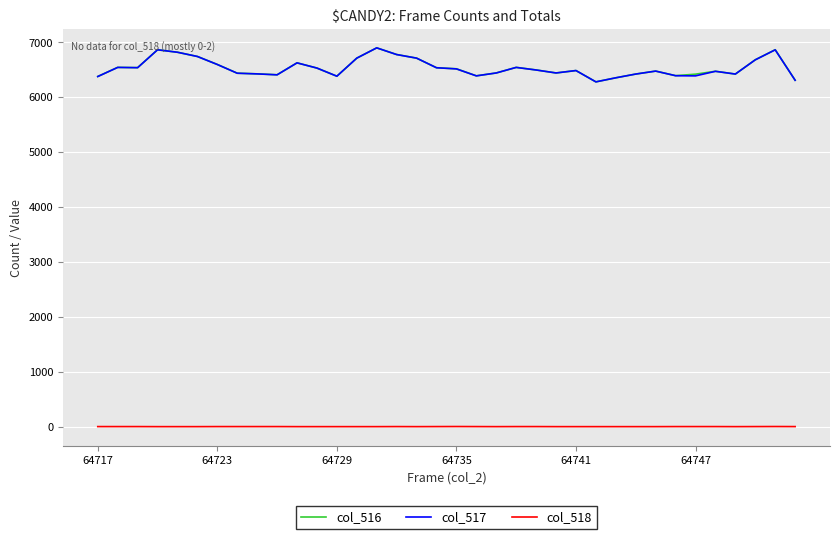

What is the maximum value for col_517?

6895